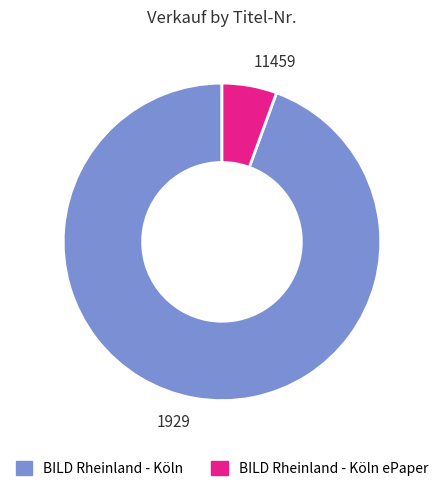

Does 1929 account for over 50% of the chart?

Yes